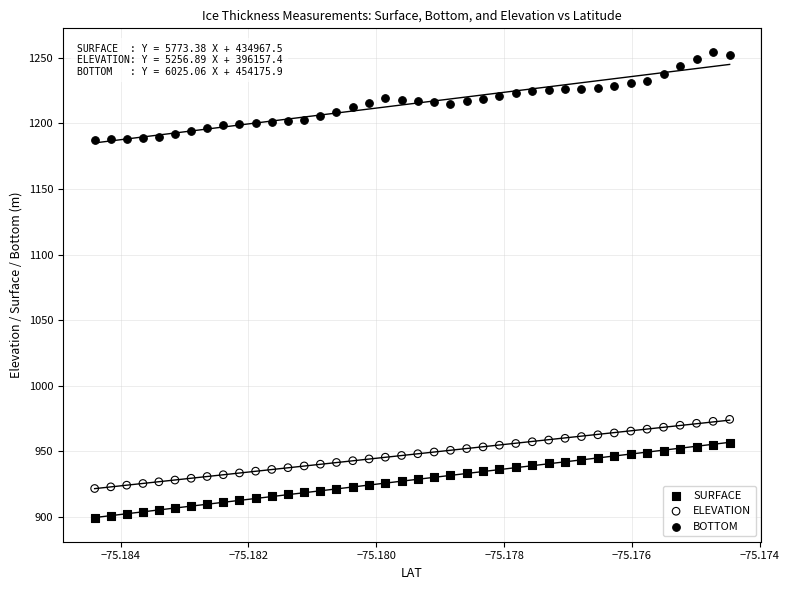

Across all data points, what is the range of Y values (max minus min)?

355.8